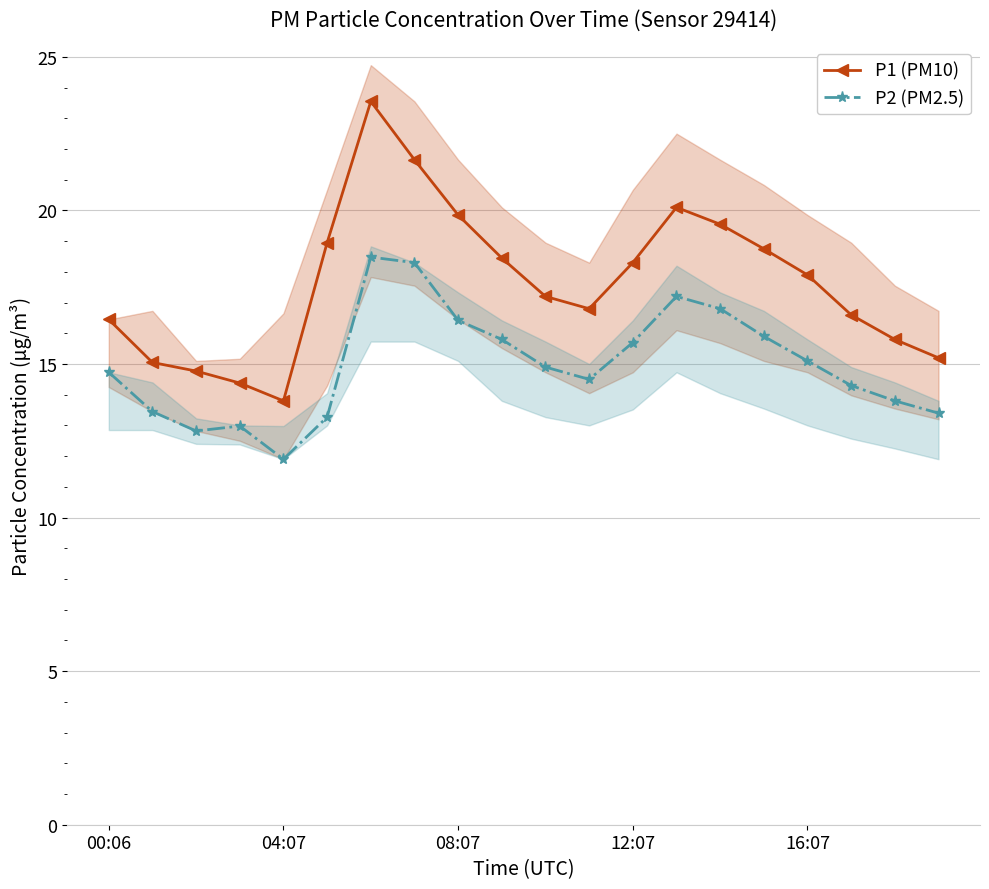

Rank the series at 5 from lowest to highest value.

P2 (PM2.5), P1 (PM10)